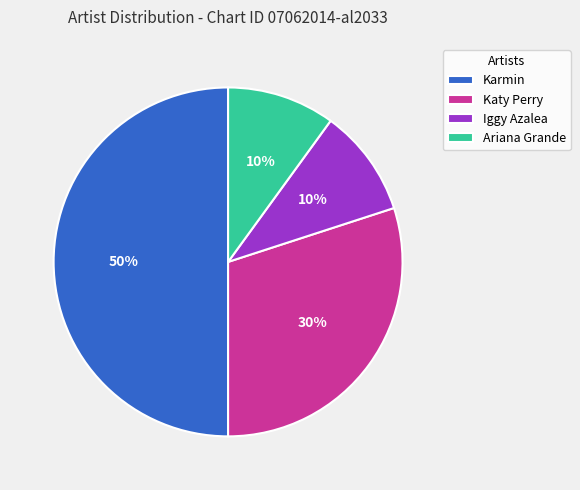

Combined, do Karmin and Katy Perry account for over 50%?

Yes